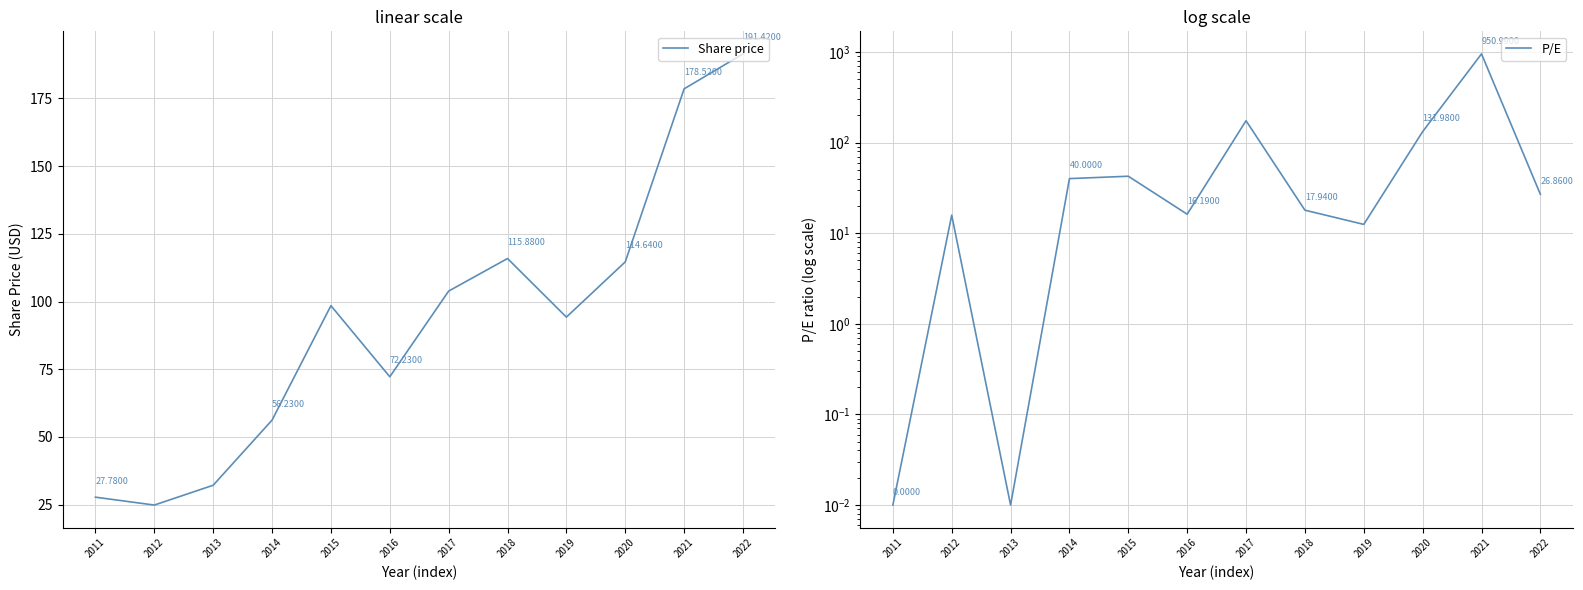

How many intersections are there between P/E and Share price?

4